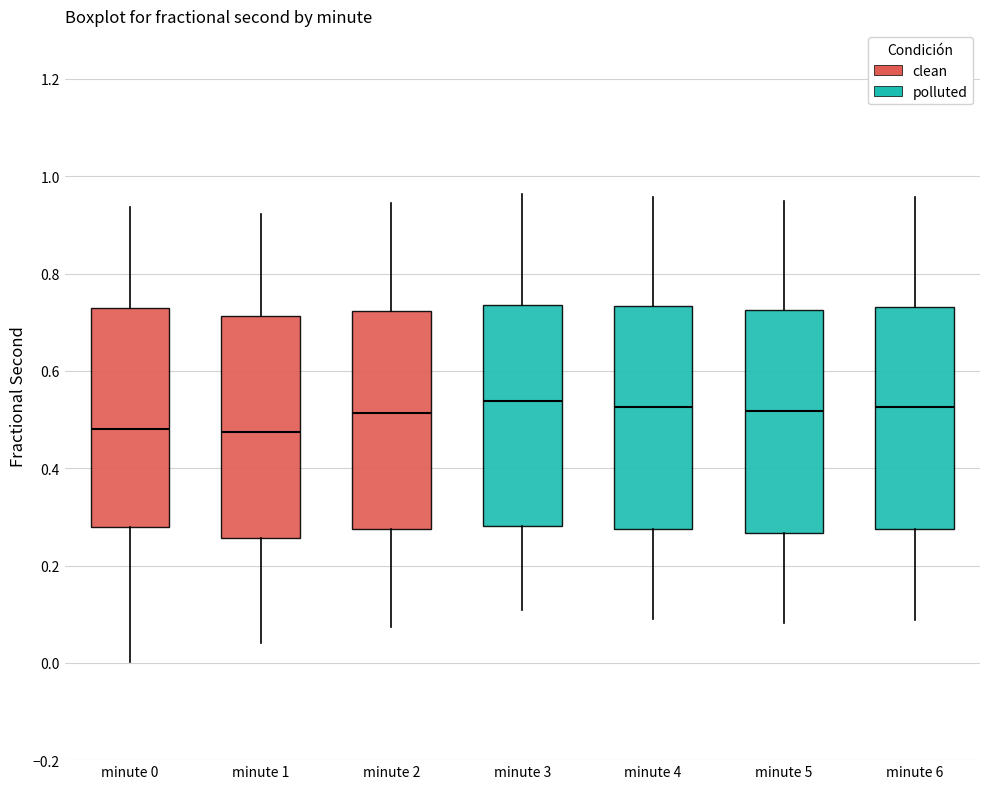

Where does the lower whisker of the box for minute 0 end on the y-axis? The values are not printed on the chart, so give them approximately, as read against the axis.

0.00